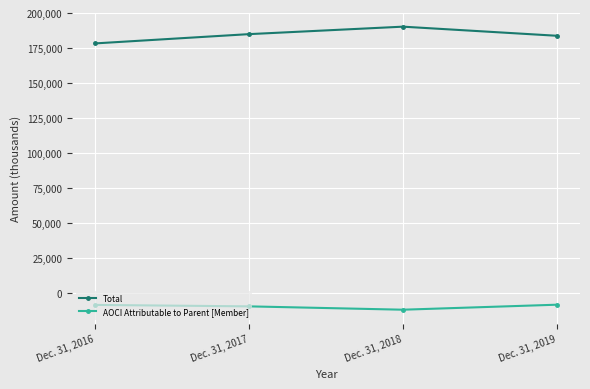

Is this an area chart (filled region under the line)?

No